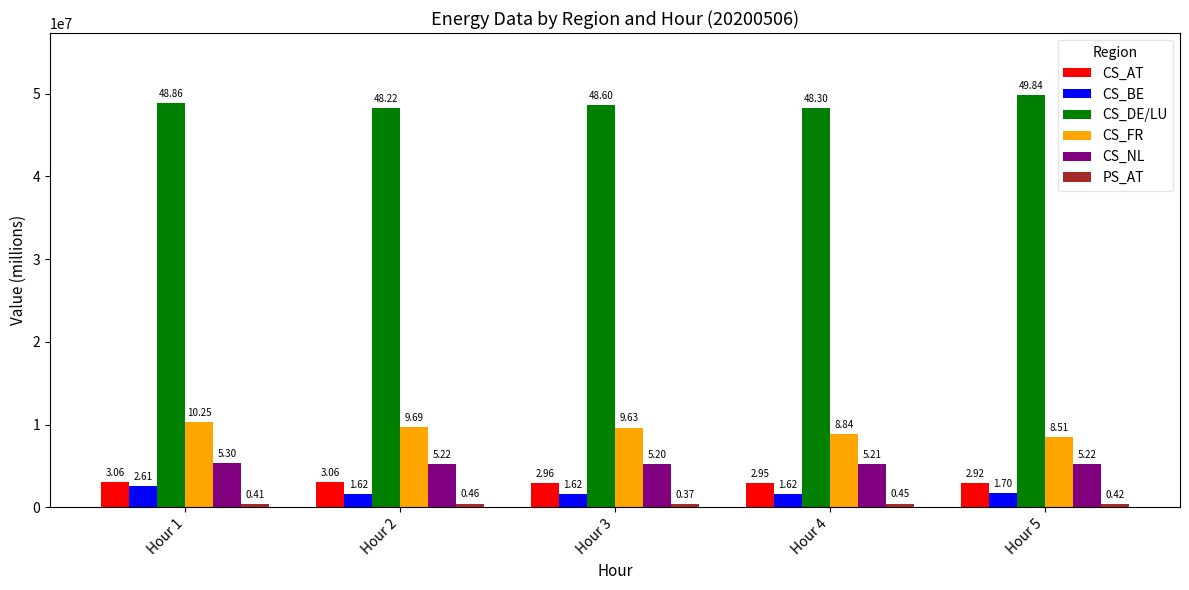

What is the difference between the maximum and minimum values in the CS_BE series?

987484